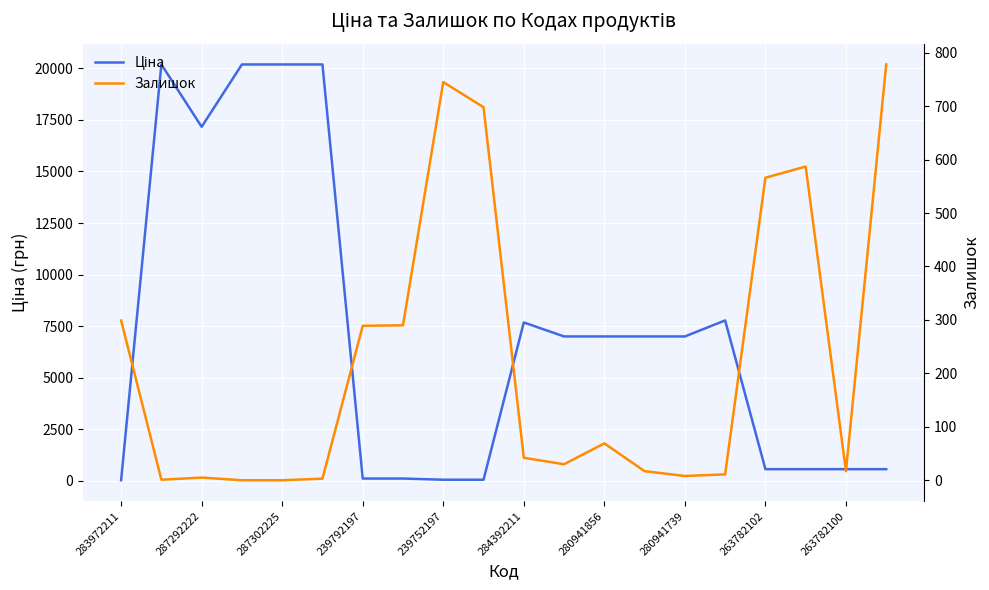

What is the sum of the Ціна values at 283972211 and 15?

7810.7